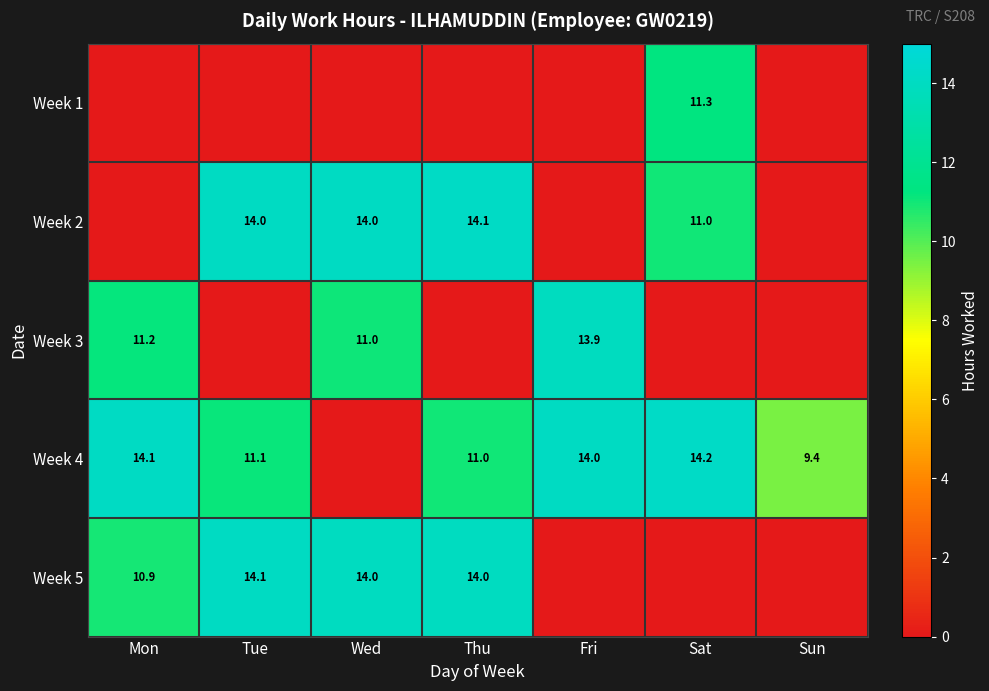

The value of Week 4 at Sat is 14.2. True or false?

True